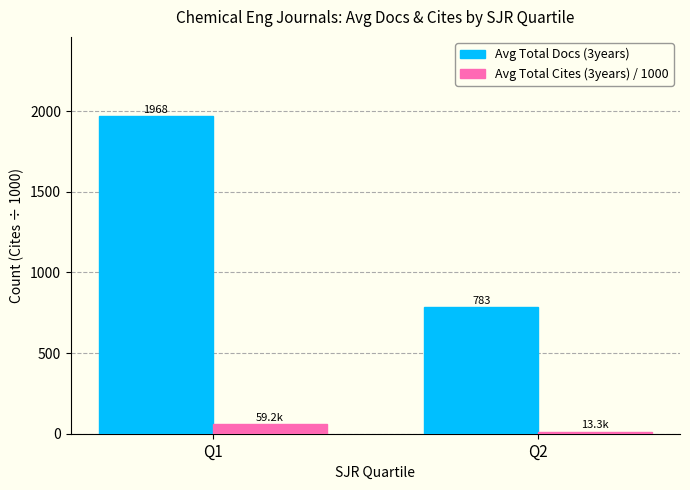

Where is Avg Total Docs (3years) nearest to the value 1375?

Q2